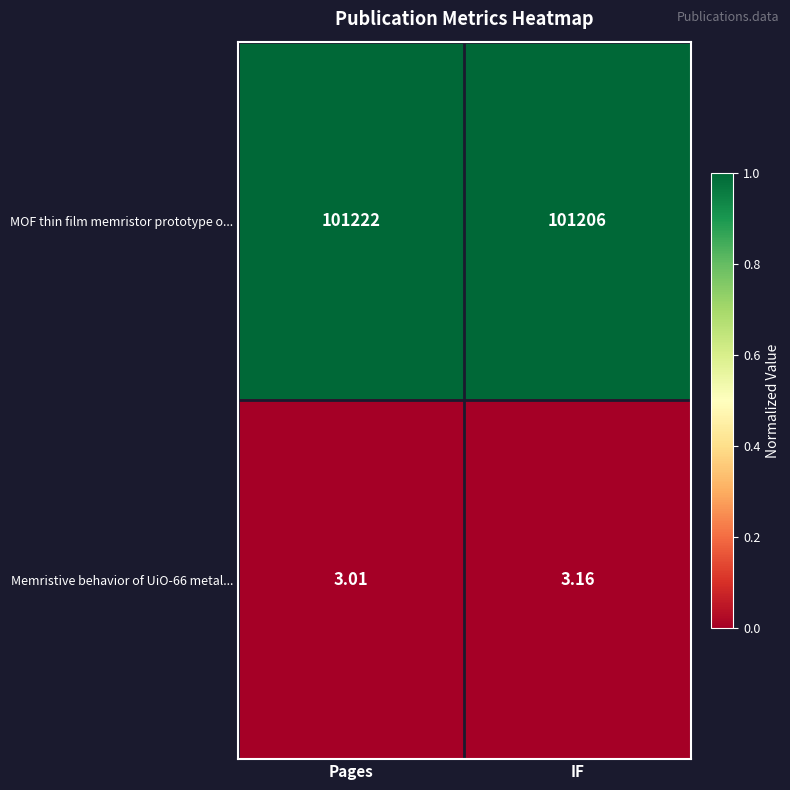

What is the total value across all series at Pages?

101225.0